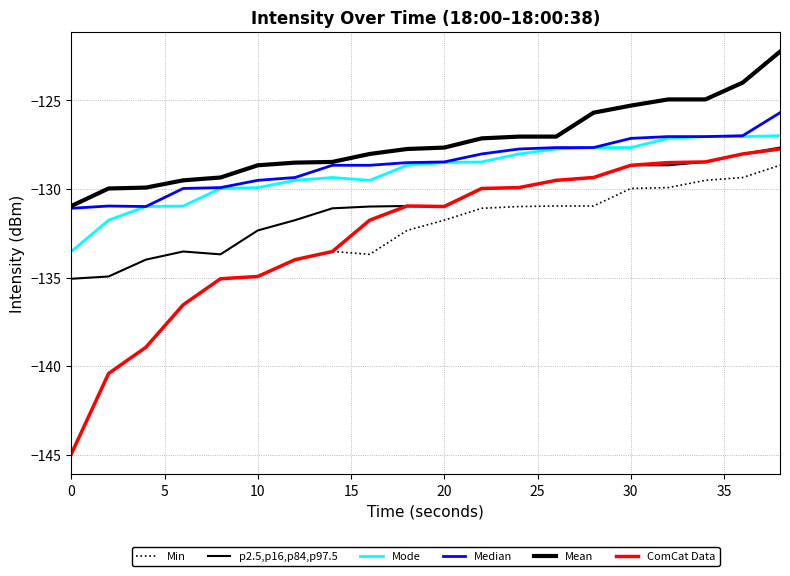

Is this an area chart (filled region under the line)?

No